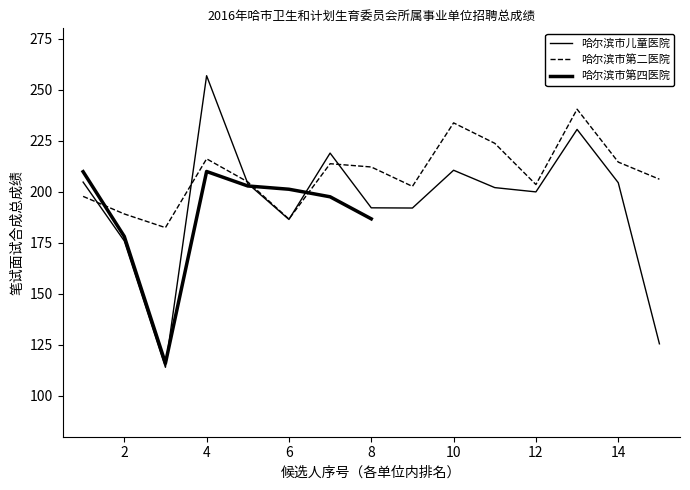

How many categories are shown in the chart?

15